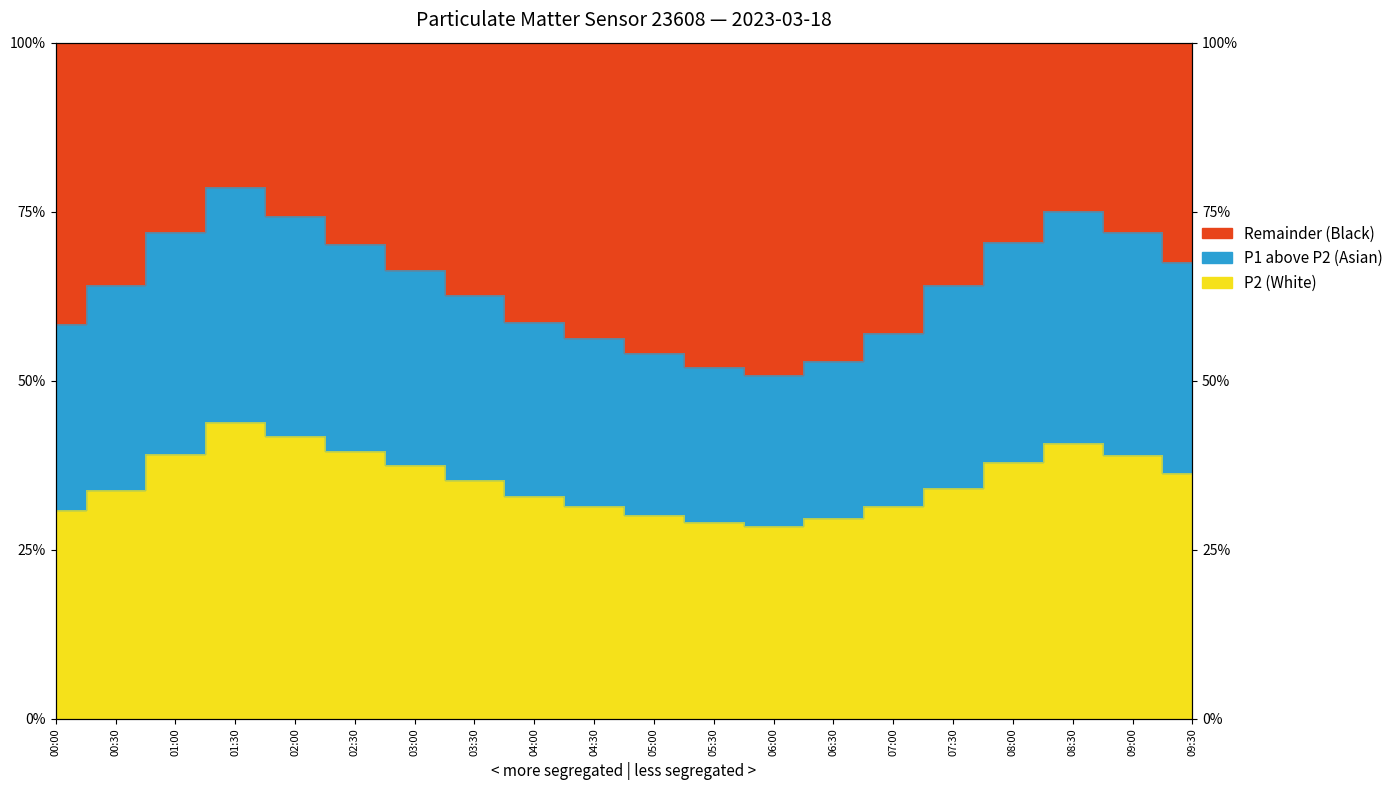

Reading left to right, what are all the values shown in this chart?

P1: 00:00=58.5	00:30=64.2	01:00=72.0	01:30=78.7	02:00=74.4	02:30=70.2	03:00=66.4	03:30=62.7	04:00=58.7	04:30=56.3	05:00=54.2	05:30=52.0	06:00=50.8	06:30=53.0	07:00=57.0	07:30=64.2	08:00=70.5	08:30=75.2	09:00=72.0	09:30=67.5
P2: 00:00=30.9	00:30=33.9	01:00=39.2	01:30=44.0	02:00=41.8	02:30=39.7	03:00=37.5	03:30=35.3	04:00=33.0	04:30=31.5	05:00=30.2	05:30=29.2	06:00=28.5	06:30=29.7	07:00=31.5	07:30=34.2	08:00=38.0	08:30=40.8	09:00=39.0	09:30=36.3